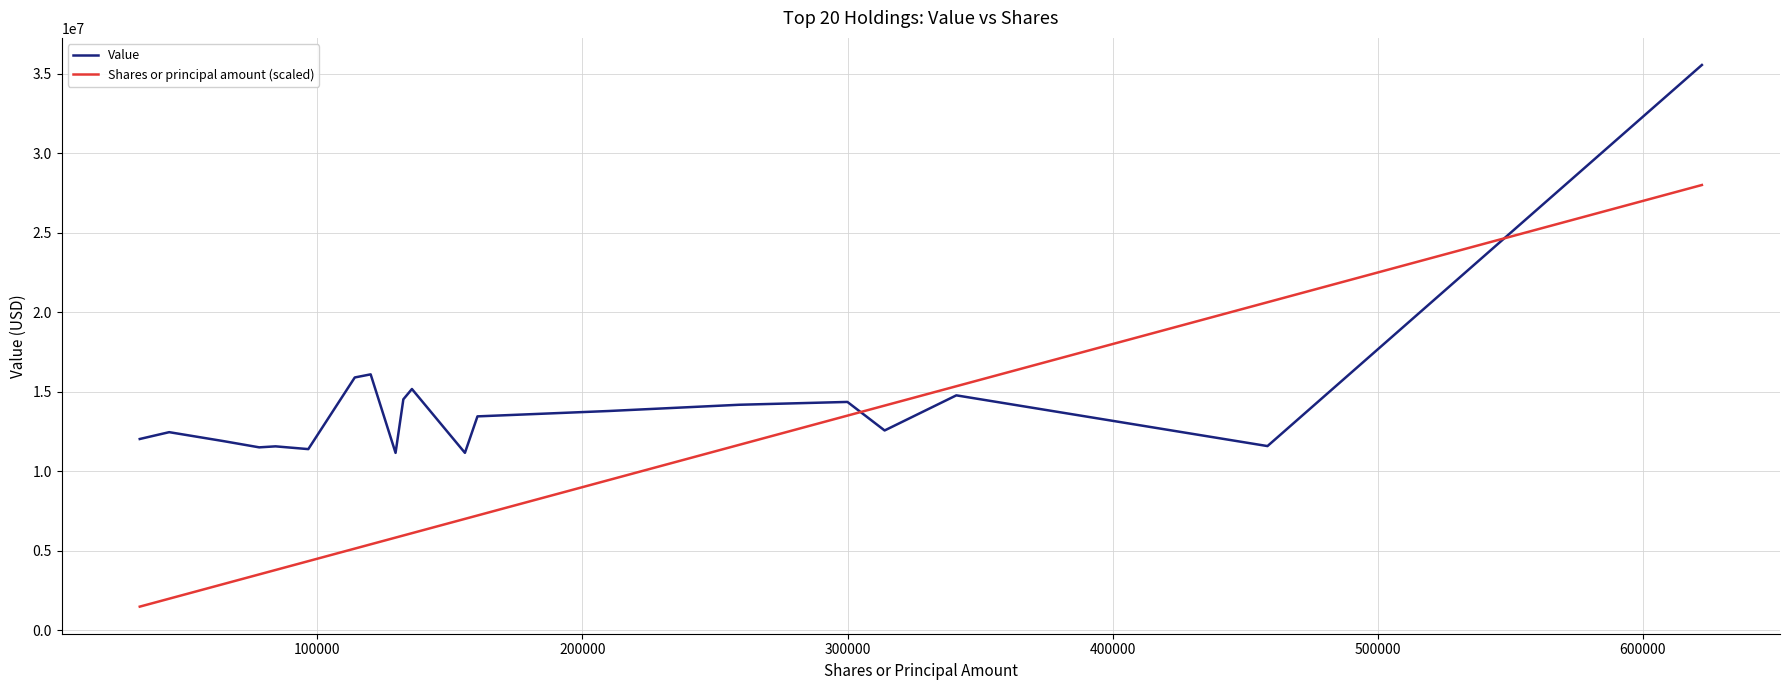

After their last crossing, which series has the higher values: Value or Shares or principal amount (scaled)?

Value